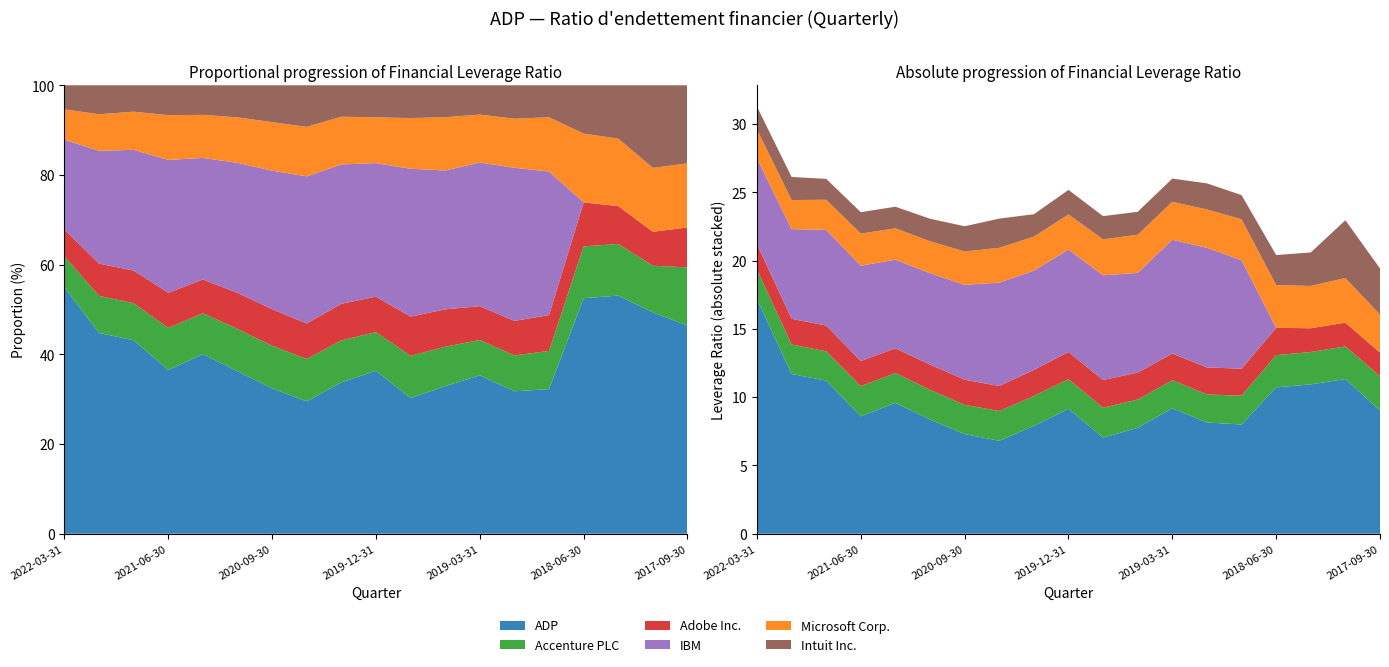

Reading left to right, transcribe all the data shown in this chart.

ADP: 17.2	11.7	11.2	8.6	9.6	8.4	7.3	6.8	7.9	9.2	7.0	7.8	9.2	8.2	8.0	10.7	10.9	11.3	9.0
Accenture PLC: 2.2	2.2	2.1	2.2	2.2	2.2	2.1	2.2	2.2	2.2	2.2	2.1	2.0	2.0	2.1	2.4	2.4	2.4	2.5
Adobe Inc.: 1.9	1.9	1.9	1.8	1.8	1.9	1.8	1.8	1.9	2.0	2.0	2.0	2.0	2.0	2.0	2.0	1.7	1.7	1.7
IBM: 6.3	6.6	7.0	7.0	6.5	6.7	7.0	7.6	7.3	7.5	7.7	7.3	8.3	8.8	7.9	0.0	0.0	0.0	0.0
Microsoft Corp.: 2.1	2.1	2.2	2.4	2.3	2.3	2.4	2.5	2.5	2.6	2.6	2.8	2.8	2.8	3.0	3.1	3.1	3.3	2.8
Intuit Inc.: 1.7	1.7	1.5	1.6	1.6	1.6	1.9	2.1	1.6	1.8	1.7	1.7	1.7	1.9	1.8	2.2	2.5	4.2	3.4